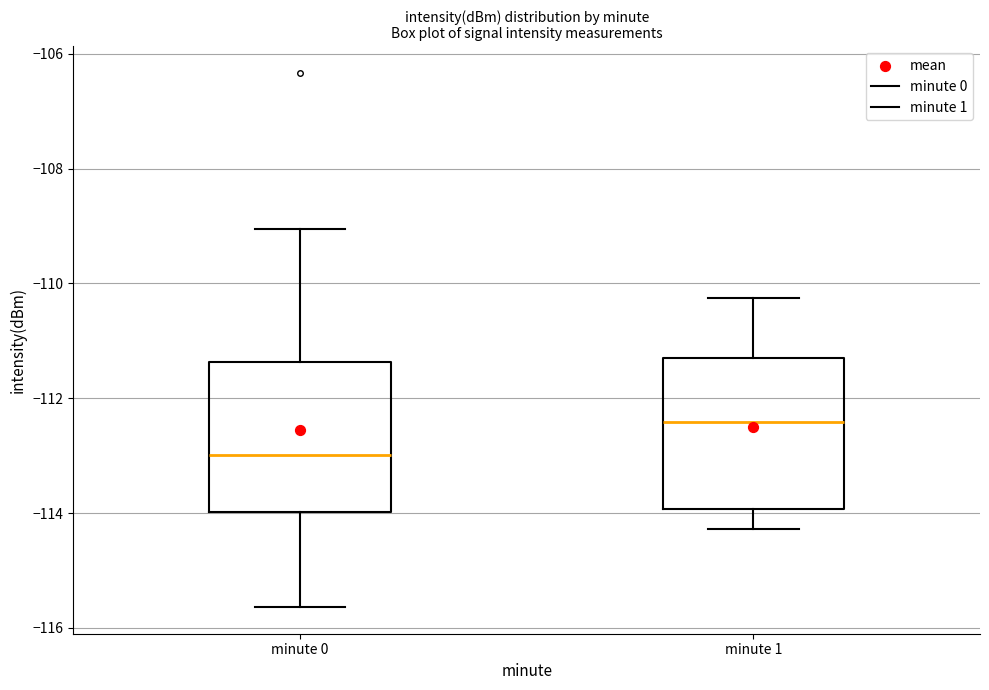

Reading left to right, read every box against the y-axis: the position of its median line, the range the box covers, and the ends of its whiskers. The values are not printed on the chart, so give them approximately, as read against the axis.

minute 0: median -113.0, box -114.0 to -111.4, whiskers -115.6 to -109.0
minute 1: median -112.4, box -114.0 to -111.4, whiskers -114.2 to -110.2